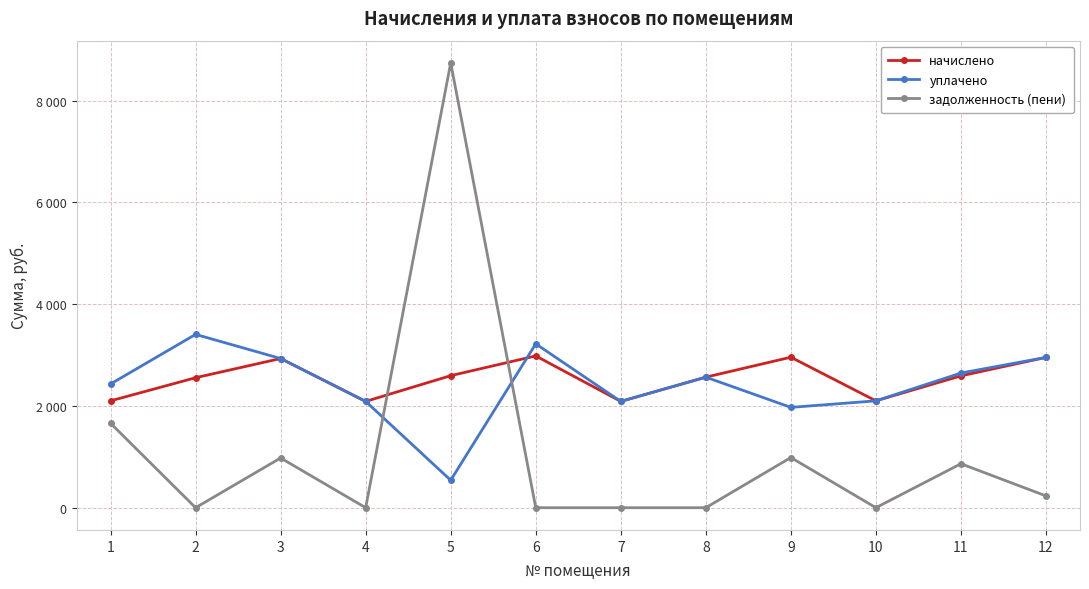

After their last crossing, which series has the higher values: уплачено or начислено?

уплачено